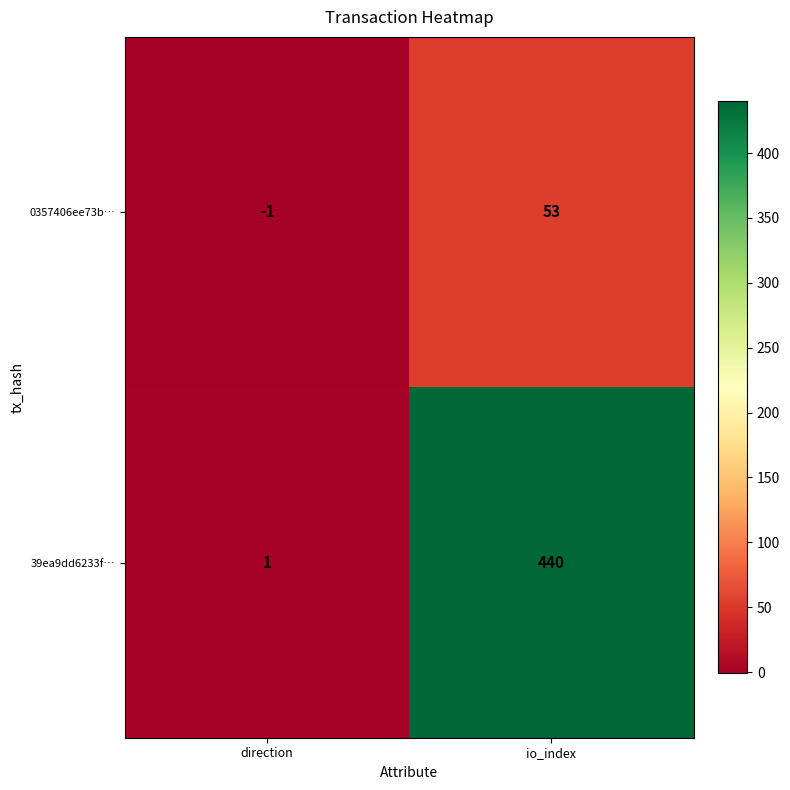

Which series has the largest range (max minus min)?

39ea9dd6233f…